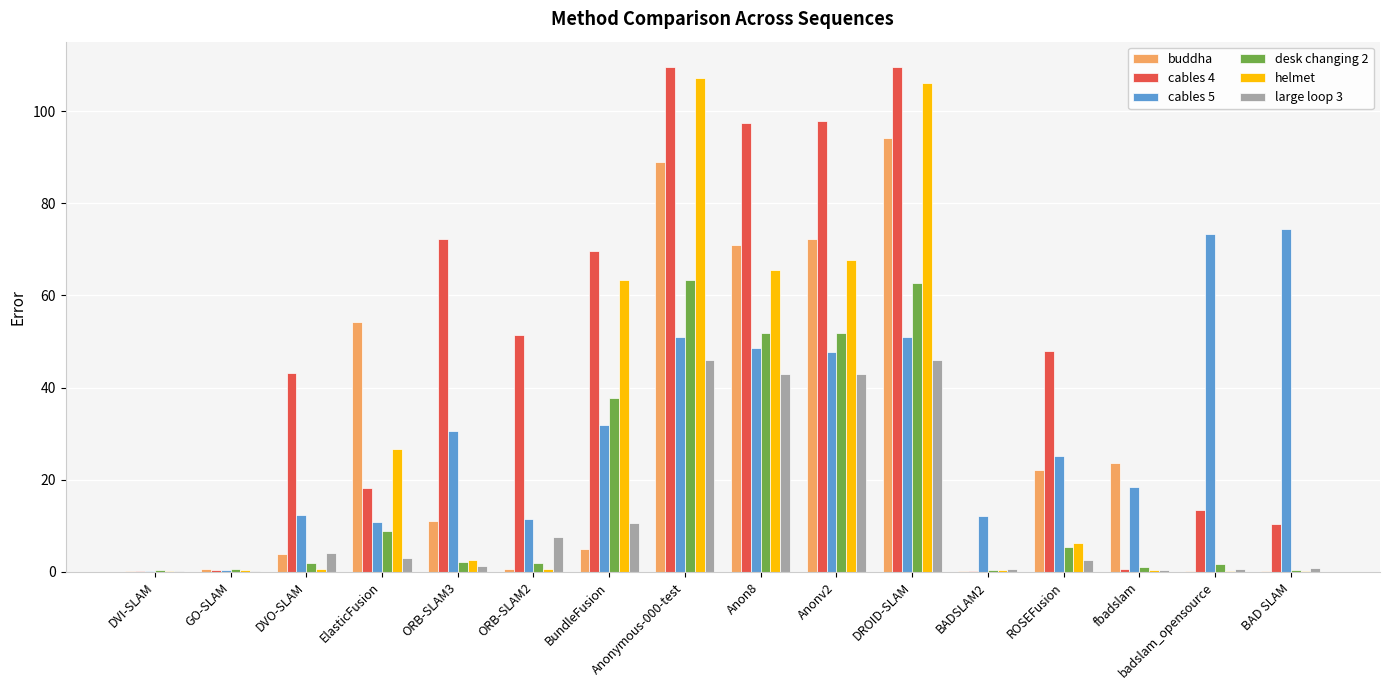

What is the maximum value shown in the chart?

109.6